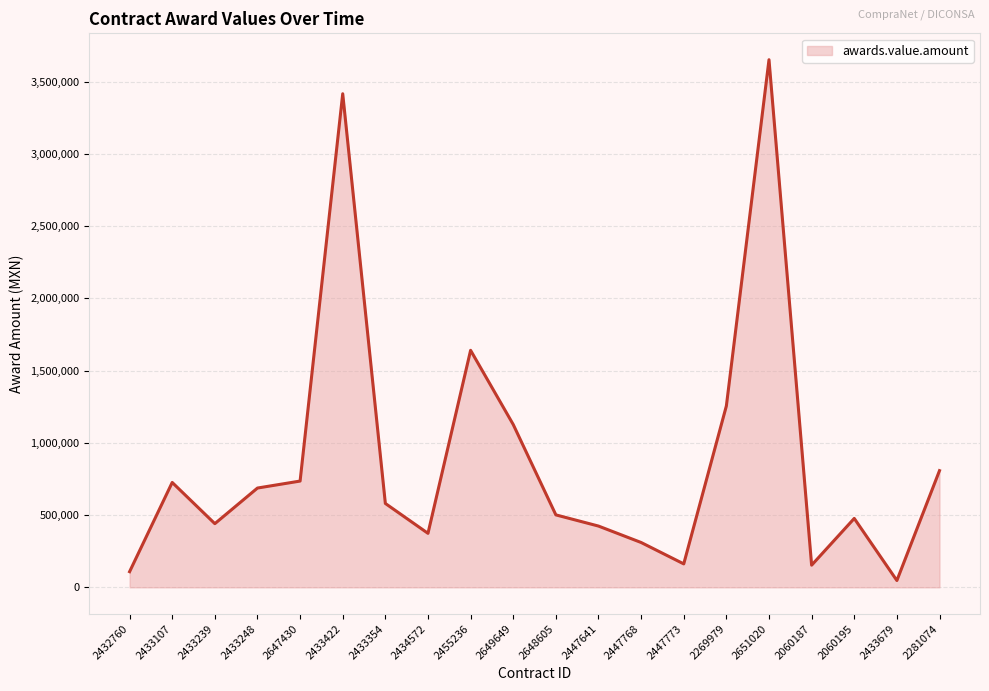

What is the difference between the values at 2433239 and 2651020?

3210430.8